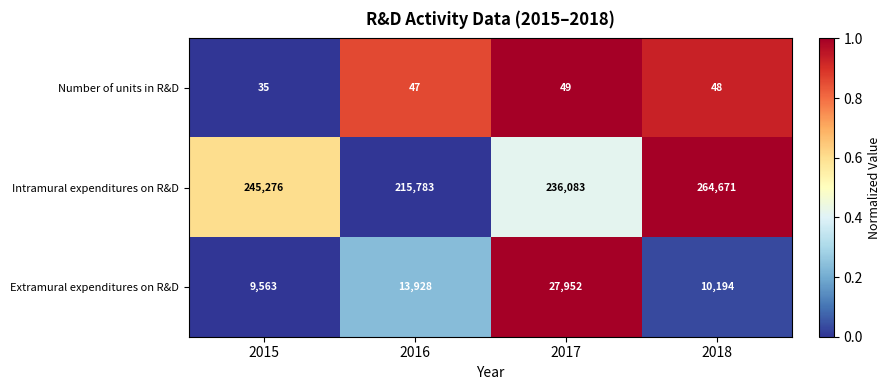

Which series has the widest spread of values?

Intramural expenditures on R&D